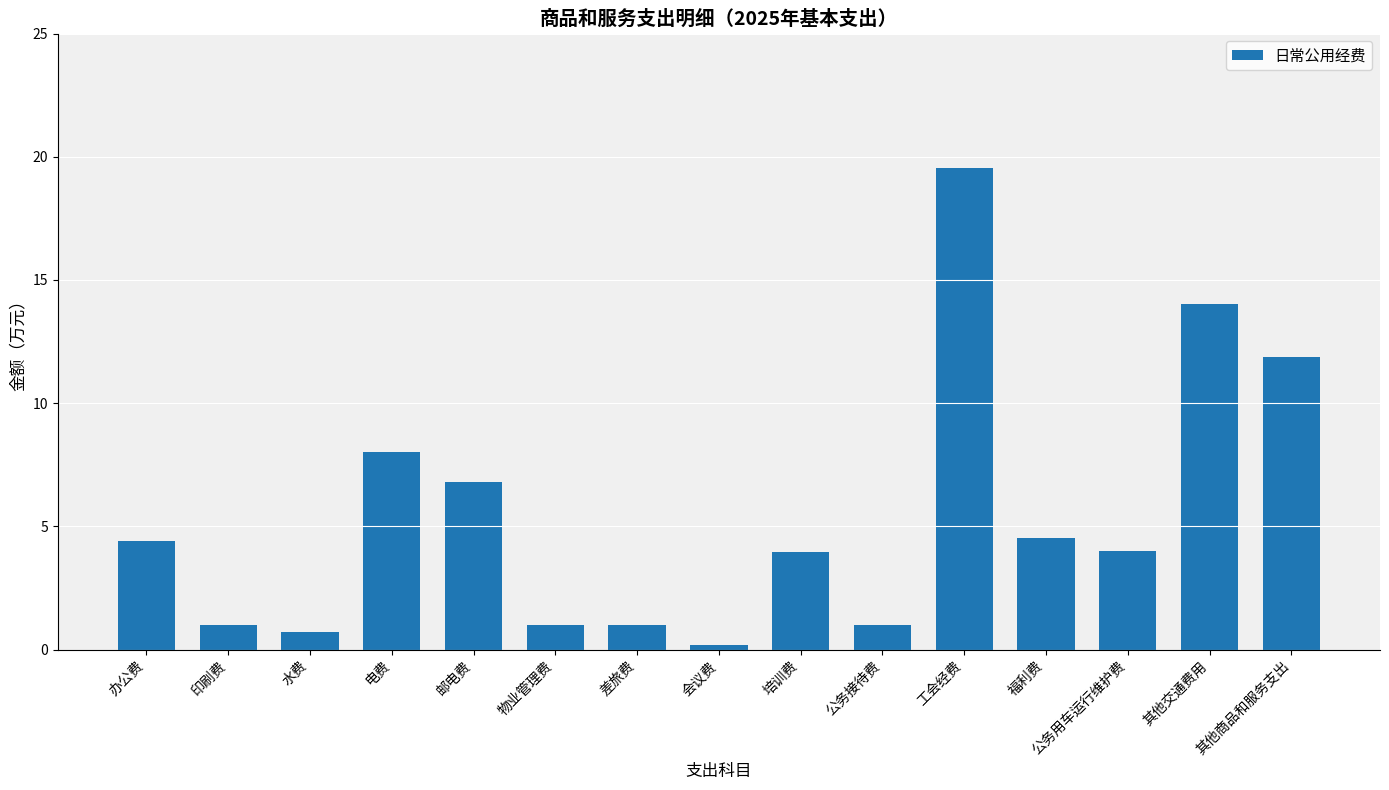

What is the sum of the values at 公务用车运行维护费 and 办公费?

8.4